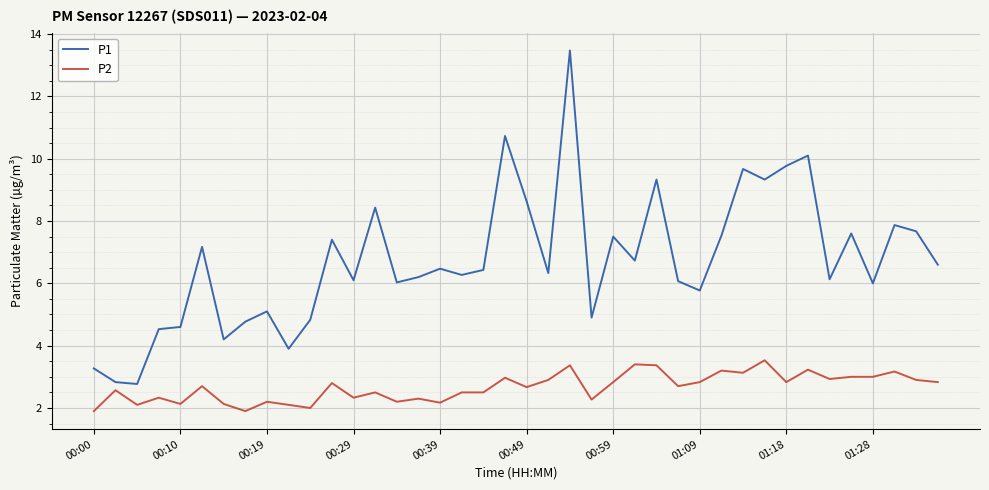

List the series in order of their overall mean, lowest first.

P2, P1